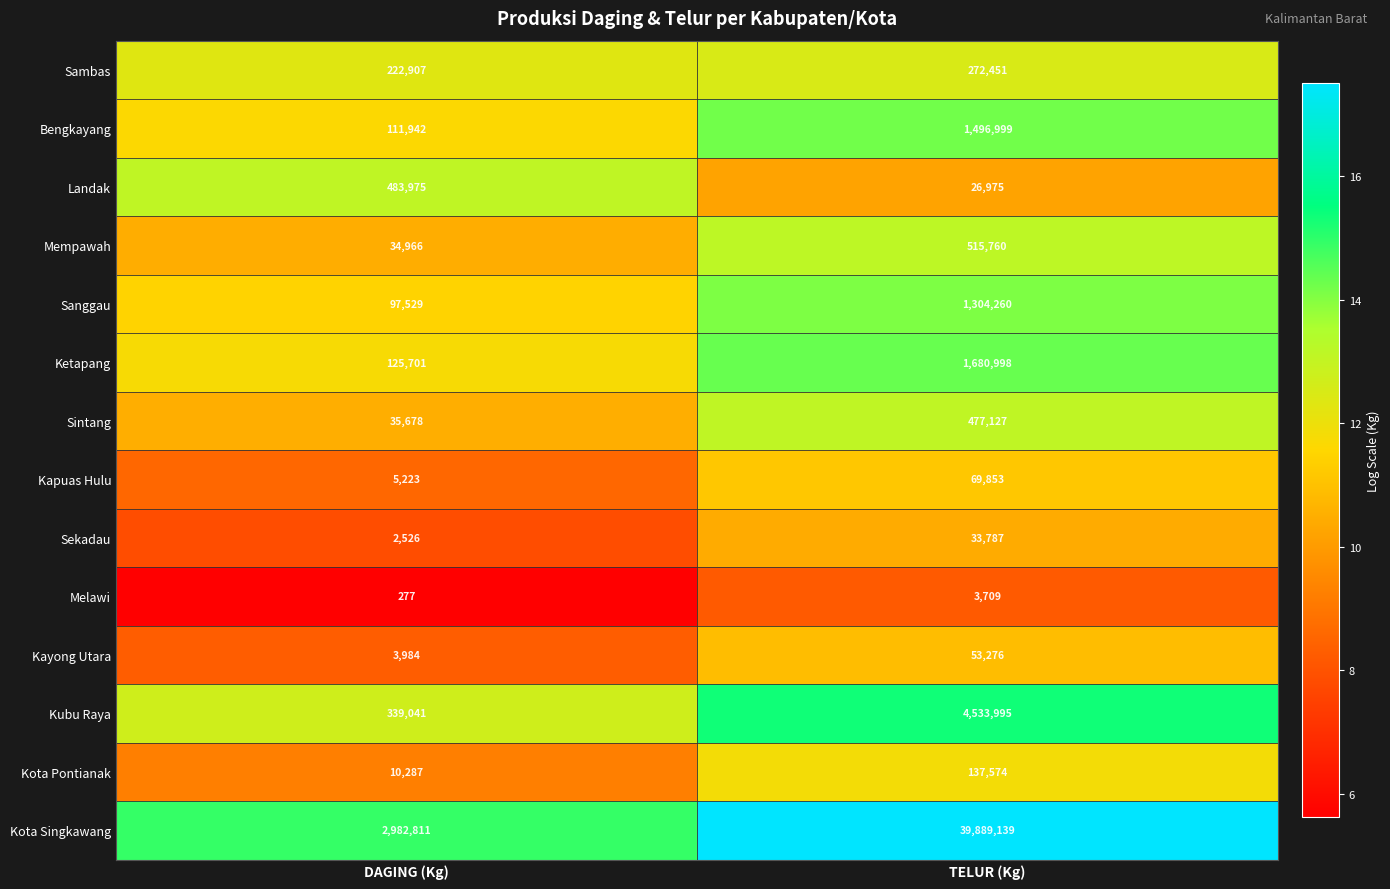

What is the sum of all Mempawah values?

550726